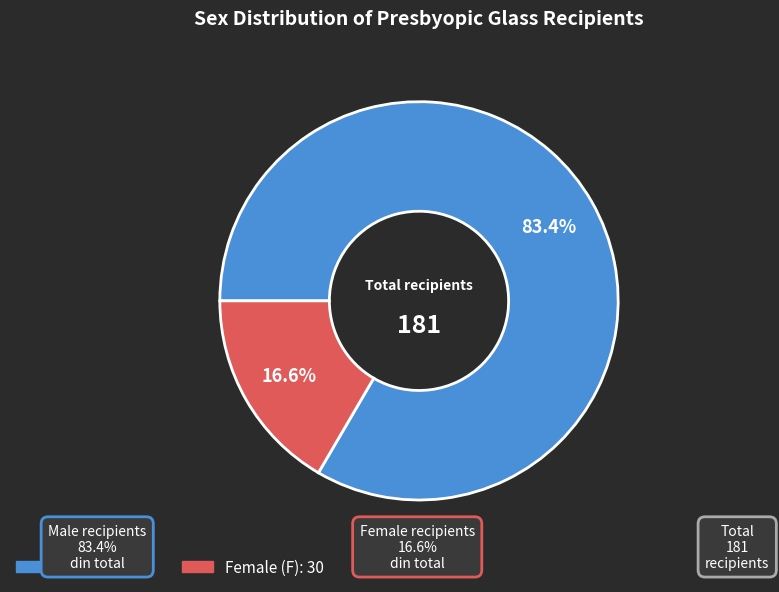

Is there any slice that represents more than half of the pie?

Yes